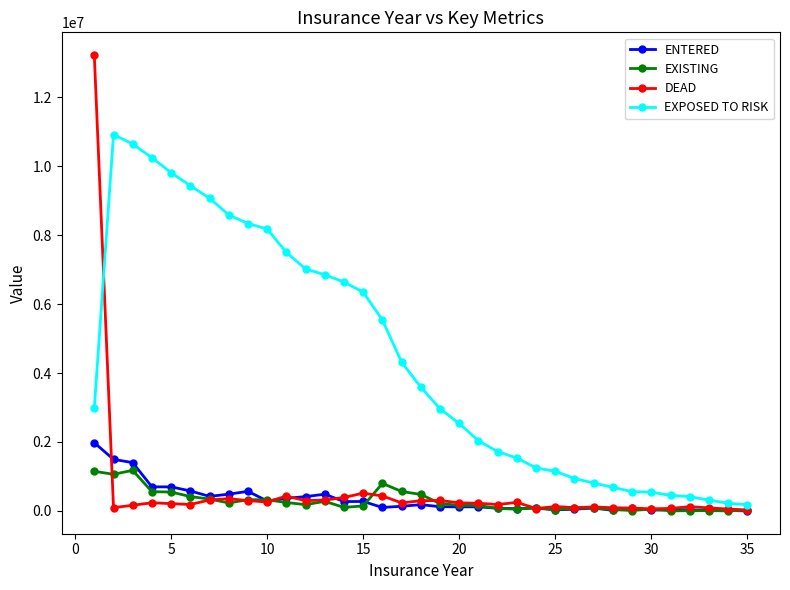

What is the maximum value for DEAD?

13222500